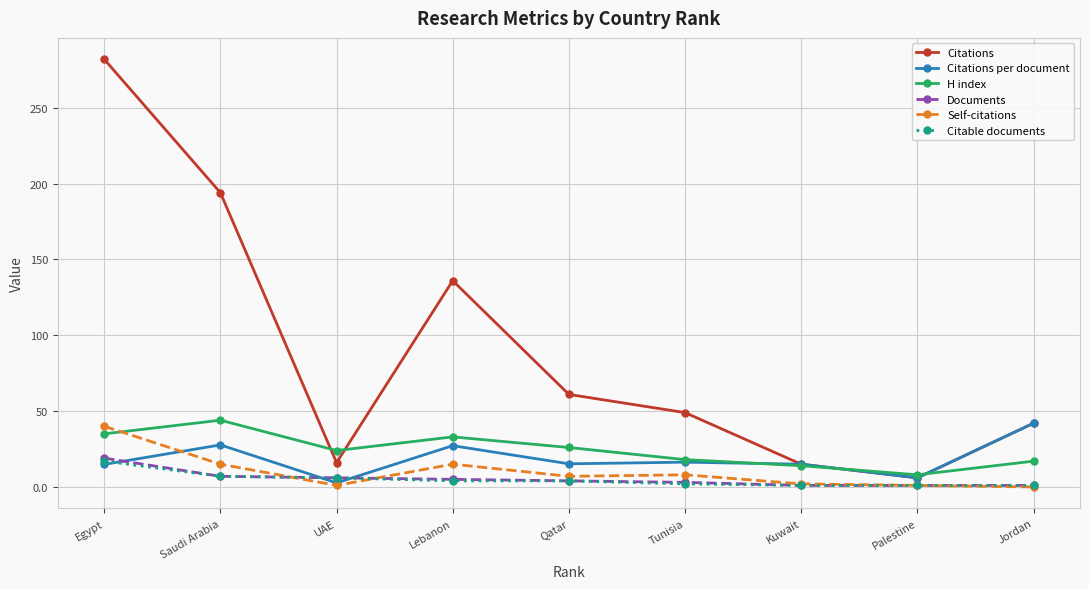

How many times do Self-citations and H index cross each other?

1